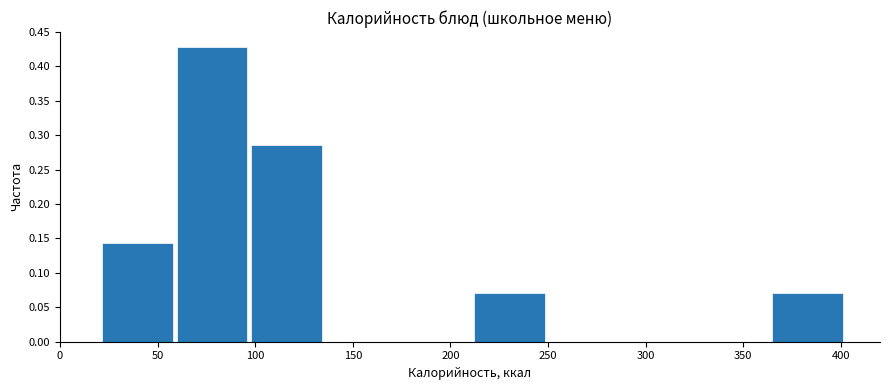

What is the height of the bar covering 20 to 60 on the x-axis? Neither the bar edges nor the heights are printed on the chart, so give them approximately, as read against the axes.

0.145